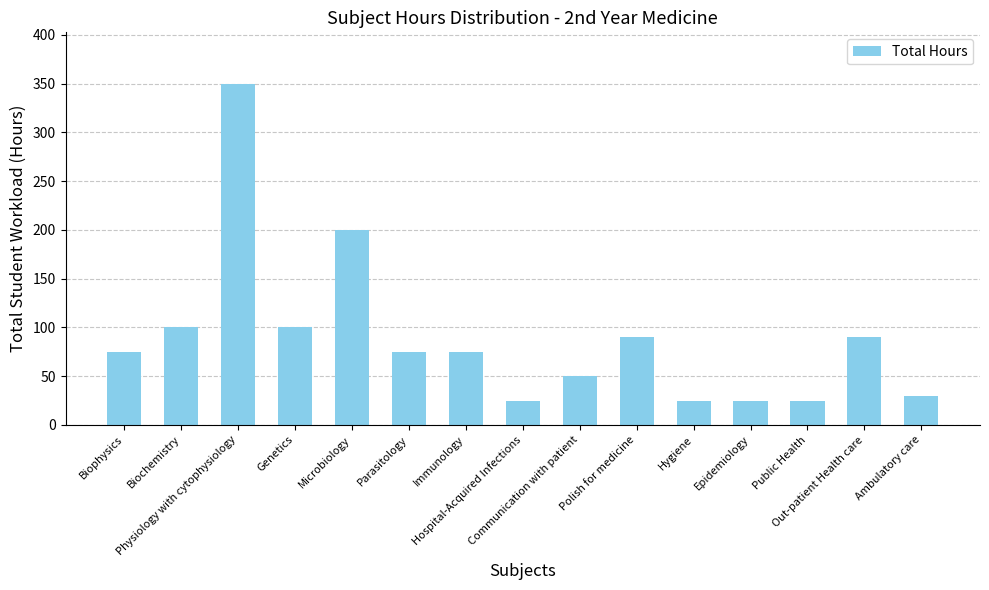

Reading right to left, list all the values displayed in this chart.

30	90	25	25	25	90	50	25	75	75	200	100	350	100	75